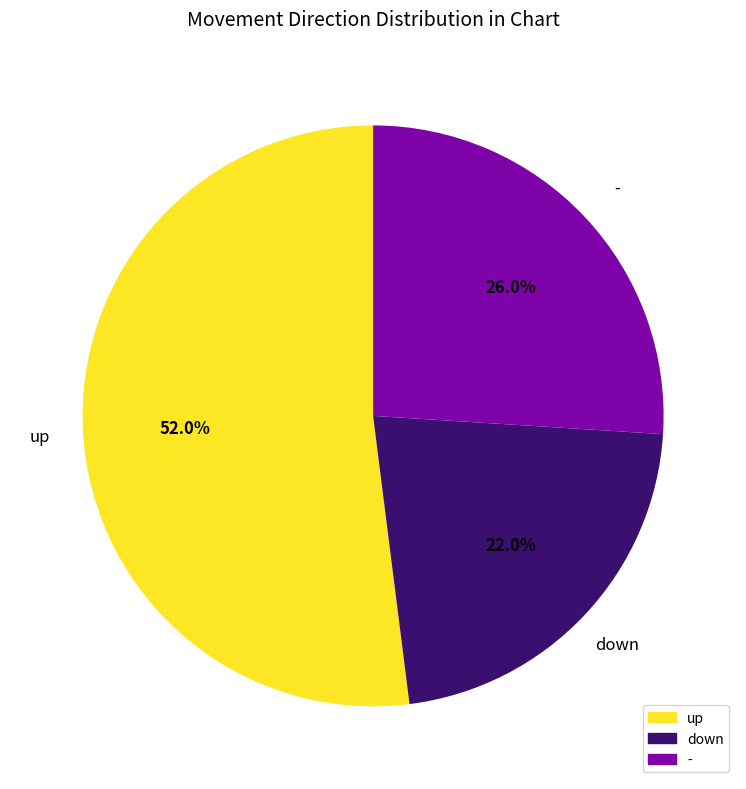

Which slice is the largest?

up